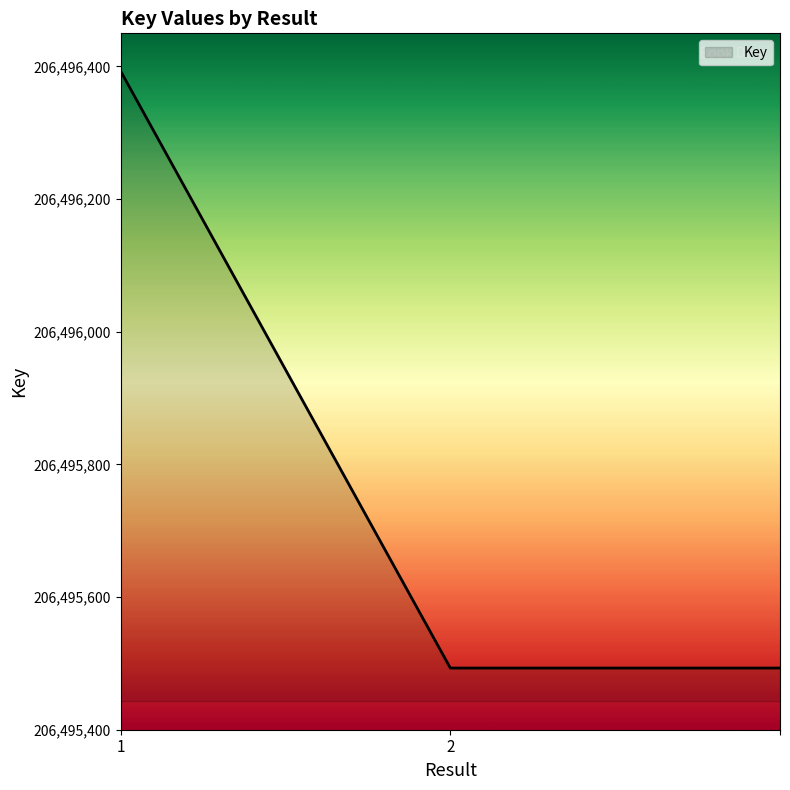

What is the maximum value shown in the chart?

206496393